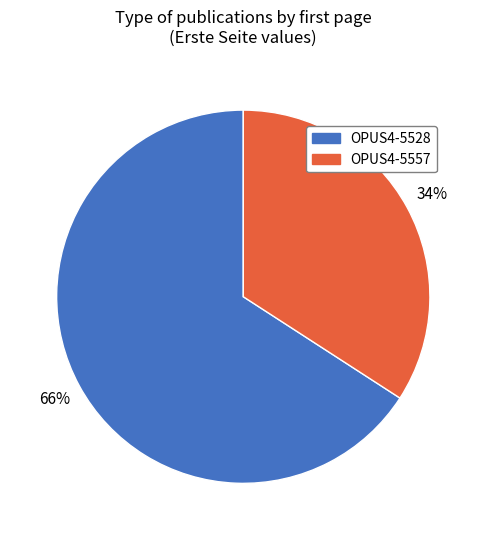

To the nearest percent, what is the combined percentage of OPUS4-5528 and OPUS4-5557?

100%